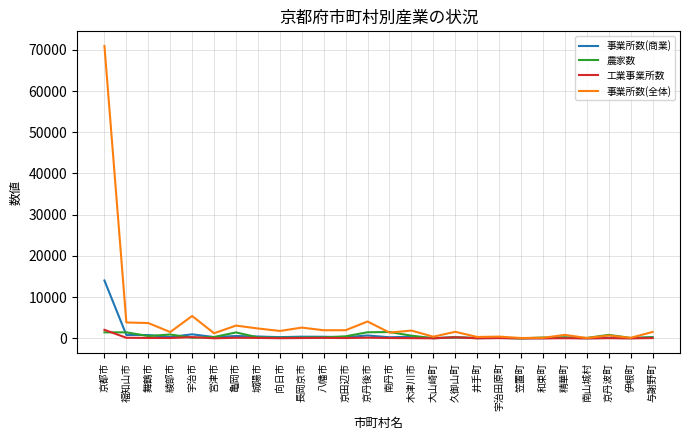

Where is 事業所数(全体) nearest to the value 35508?

宇治市